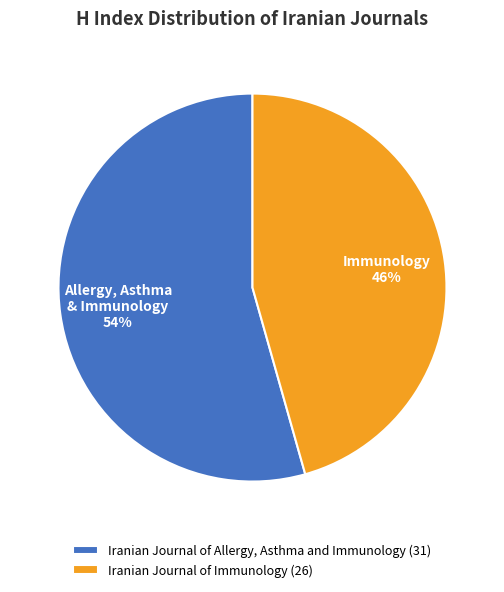

To the nearest percent, what is the average slice percentage?

50%